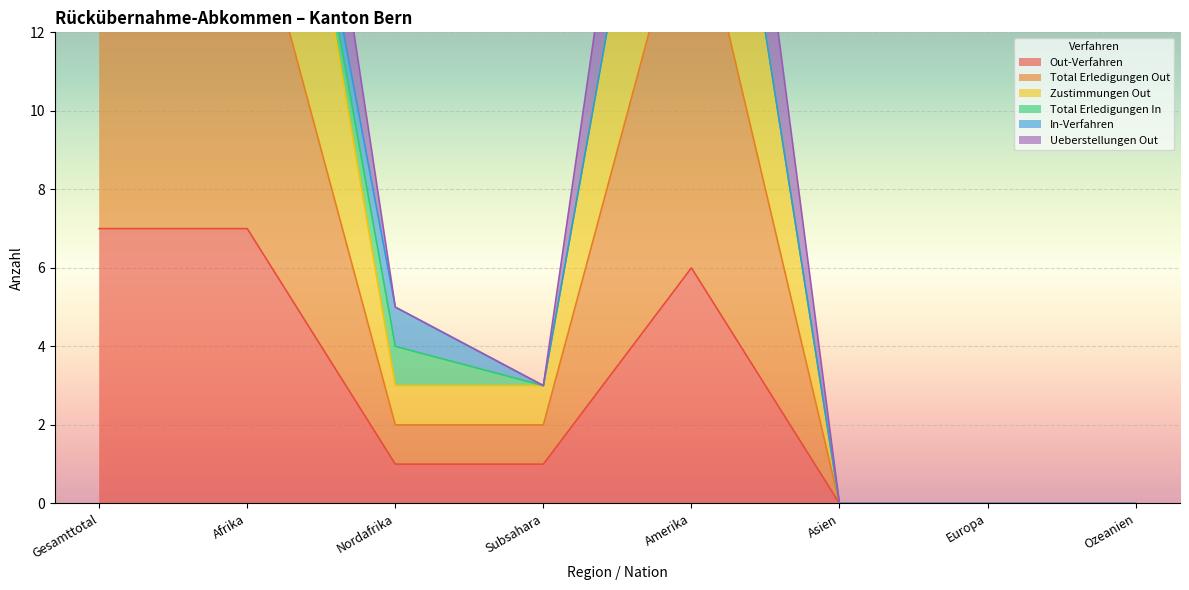

At which label is Total Erledigungen Out closest to 9?

Afrika